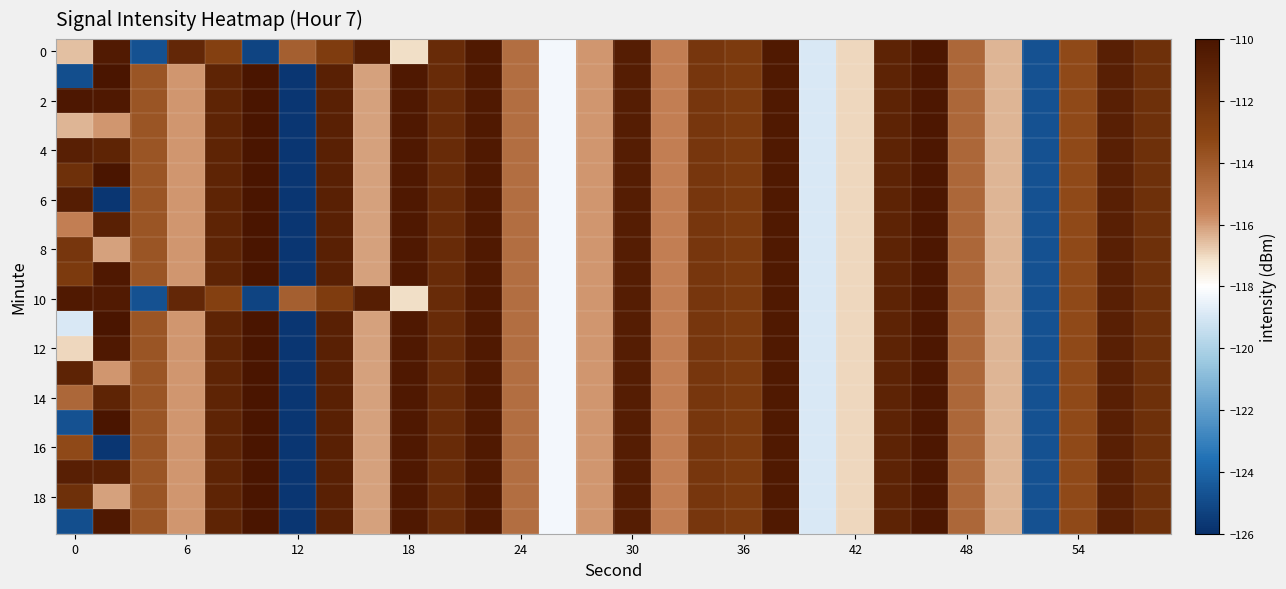

Count the number of data series in this chart.

20